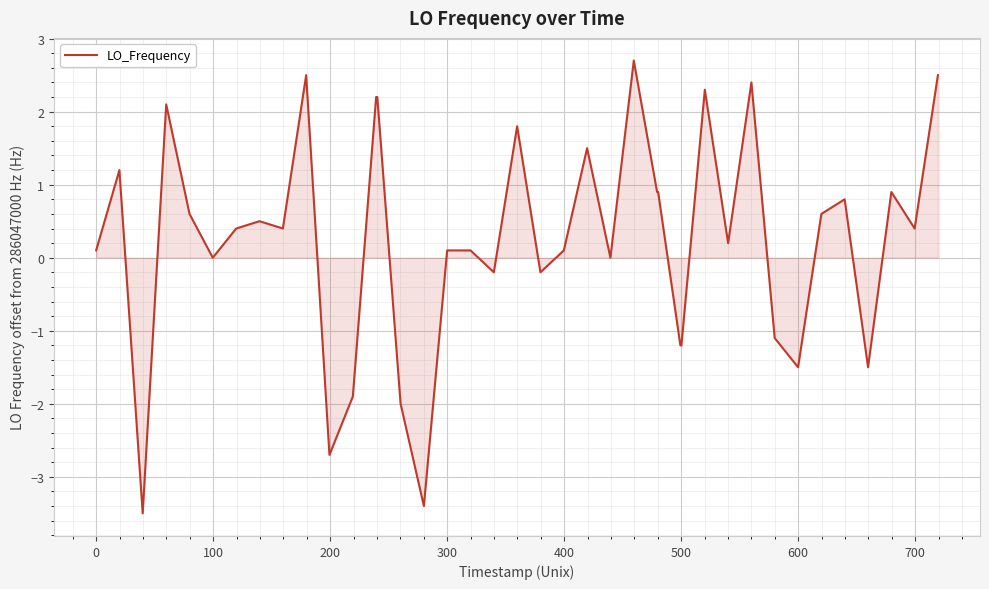

What is the difference between the maximum and minimum values?

6.2